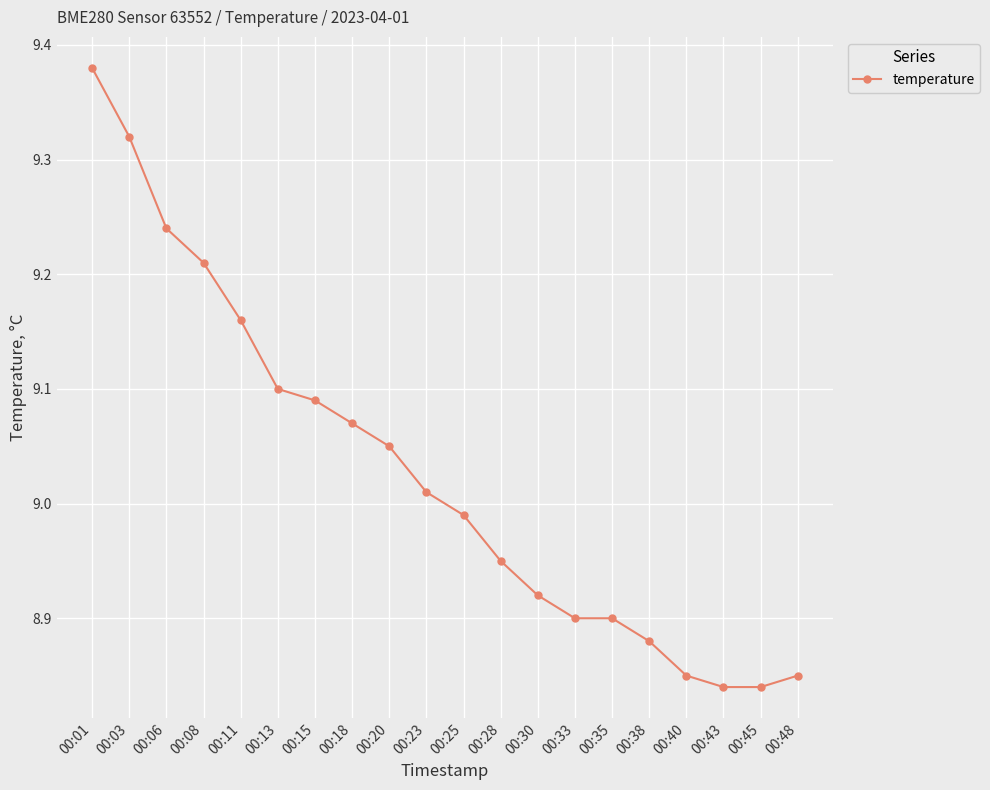

What is the sum of the values at 00:35 and 00:25?

17.9